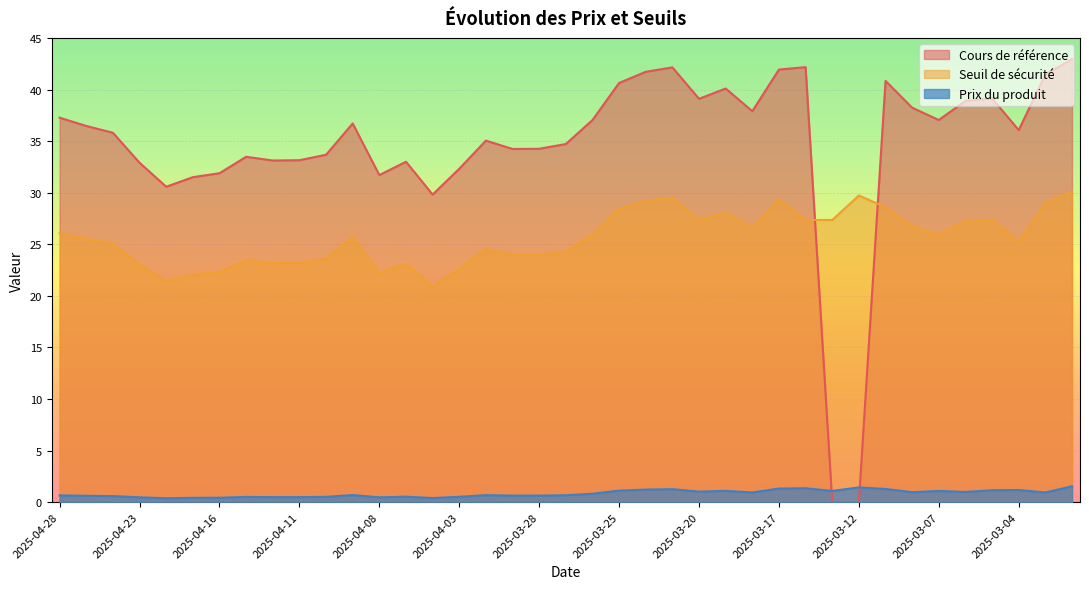

Which series has the largest total across all categories?

Cours de référence